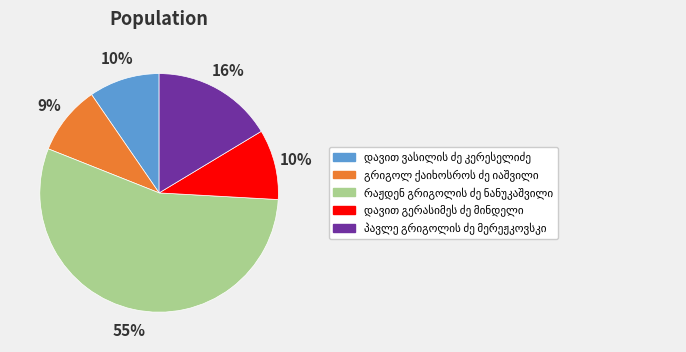

To the nearest percent, what is the difference between the largest and smallest slice percentages?

46%